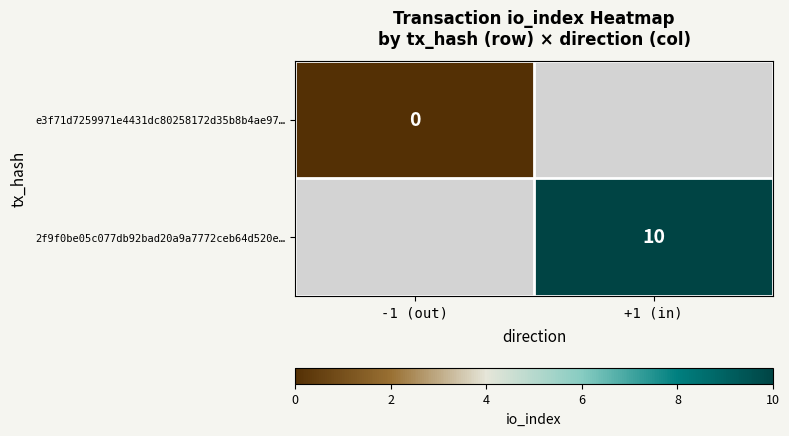

Is it true that 2f9f0be05c077db92bad20a9a7772ceb64d520e… equals 4 at +1 (in)?

False